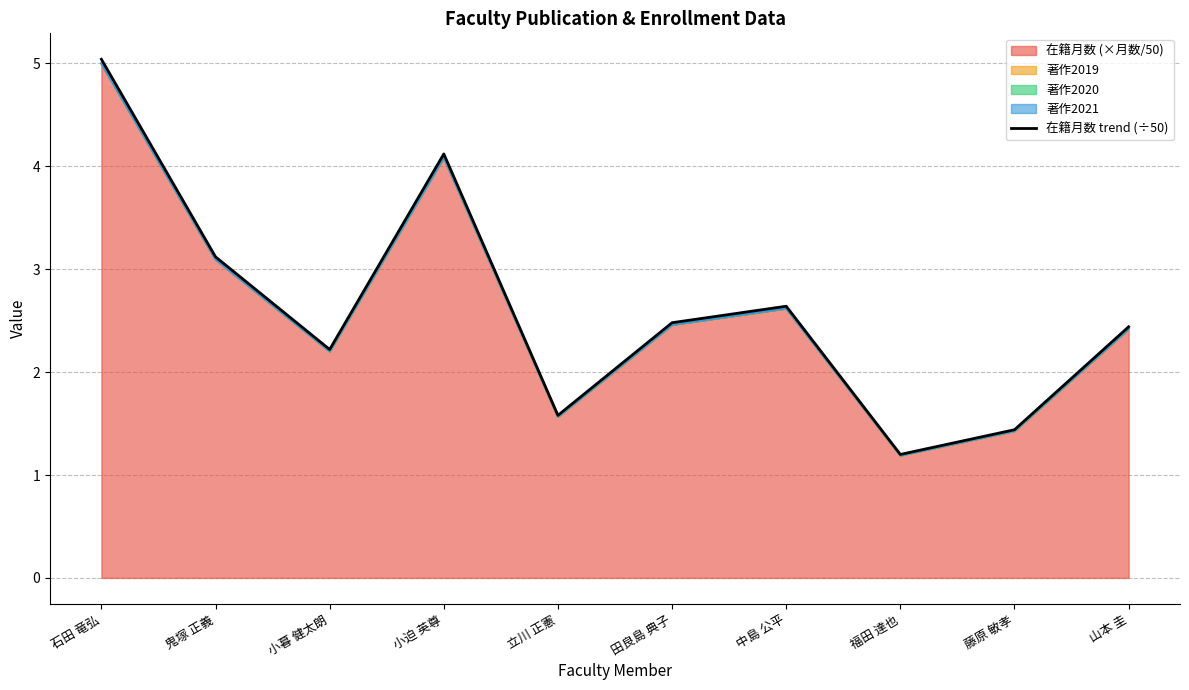

What is the label of the 1st point from the left?

石田 竜弘